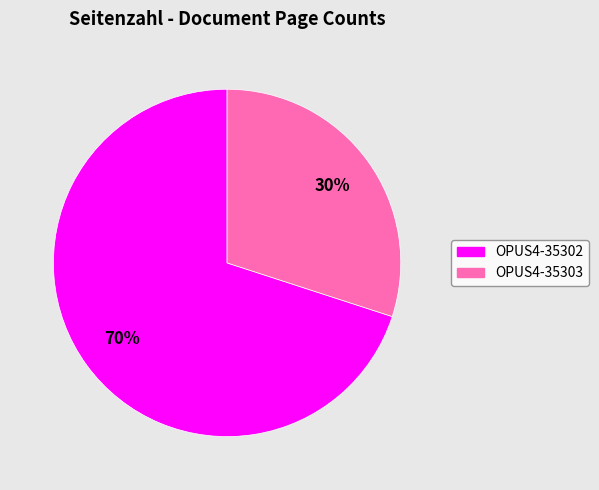

Which category accounts for the majority?

OPUS4-35302